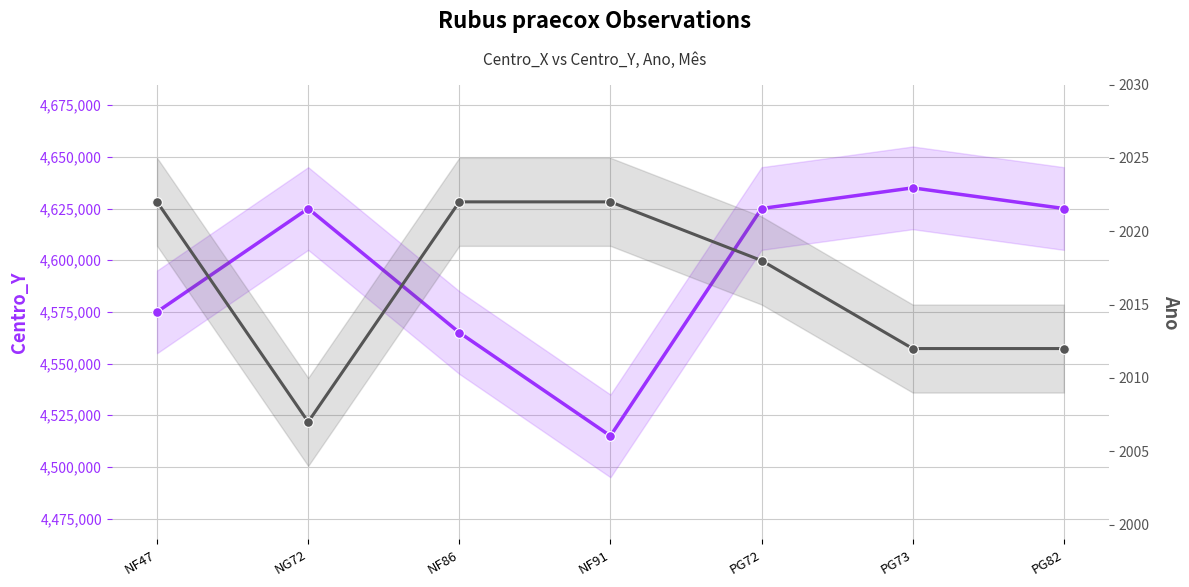

Reading left to right, list all the values displayed in this chart.

Centro_Y: 4575000	4625000	4565000	4515000	4625000	4635000	4625000
Ano: 2022	2007	2022	2022	2018	2012	2012